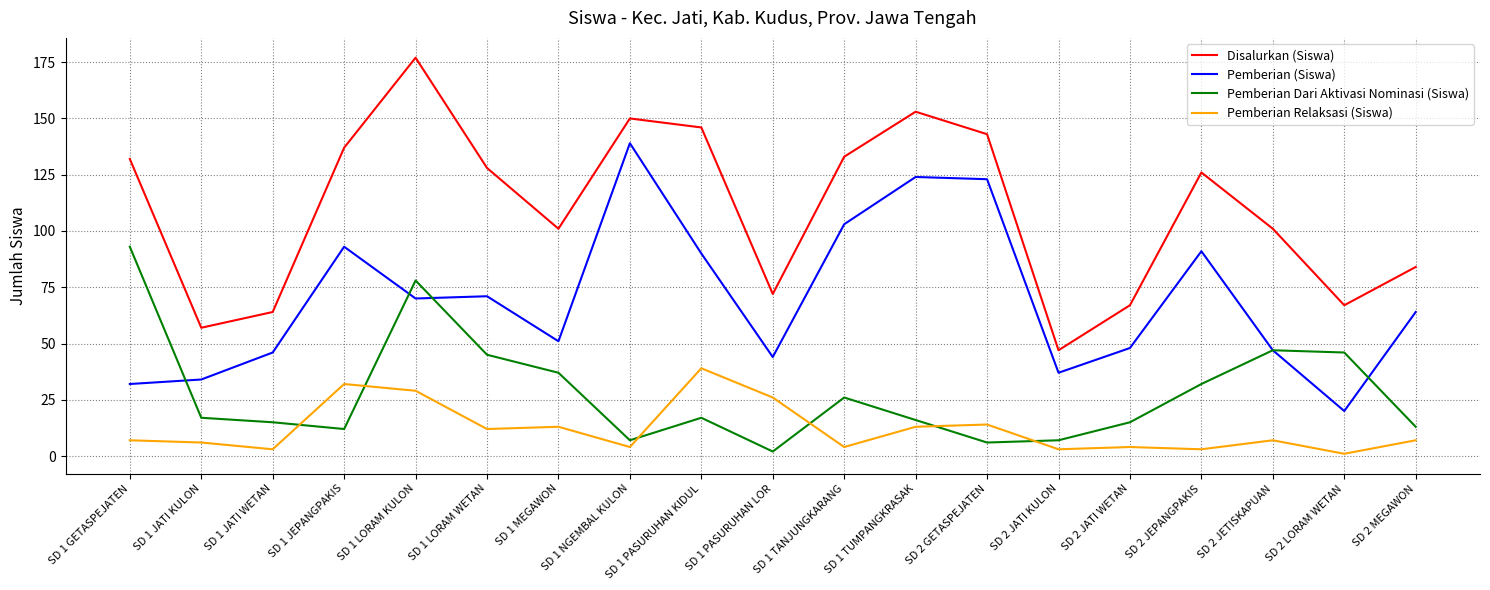

True or false: Pemberian Relaksasi (Siswa) and Disalurkan (Siswa) cross at least once.

False